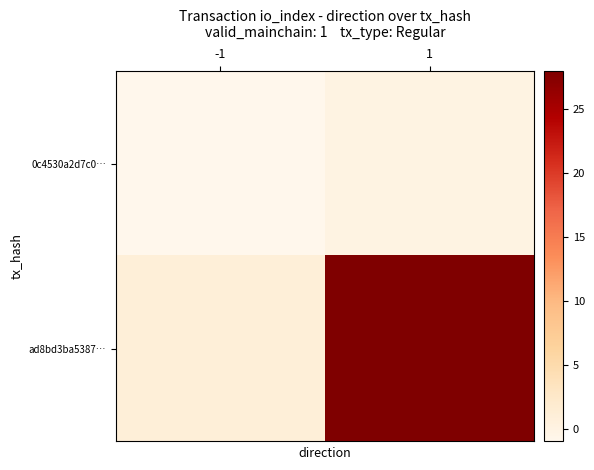

At 1, list the series in order from largest to smallest.

ad8bd3ba5387…, 0c4530a2d7c0…